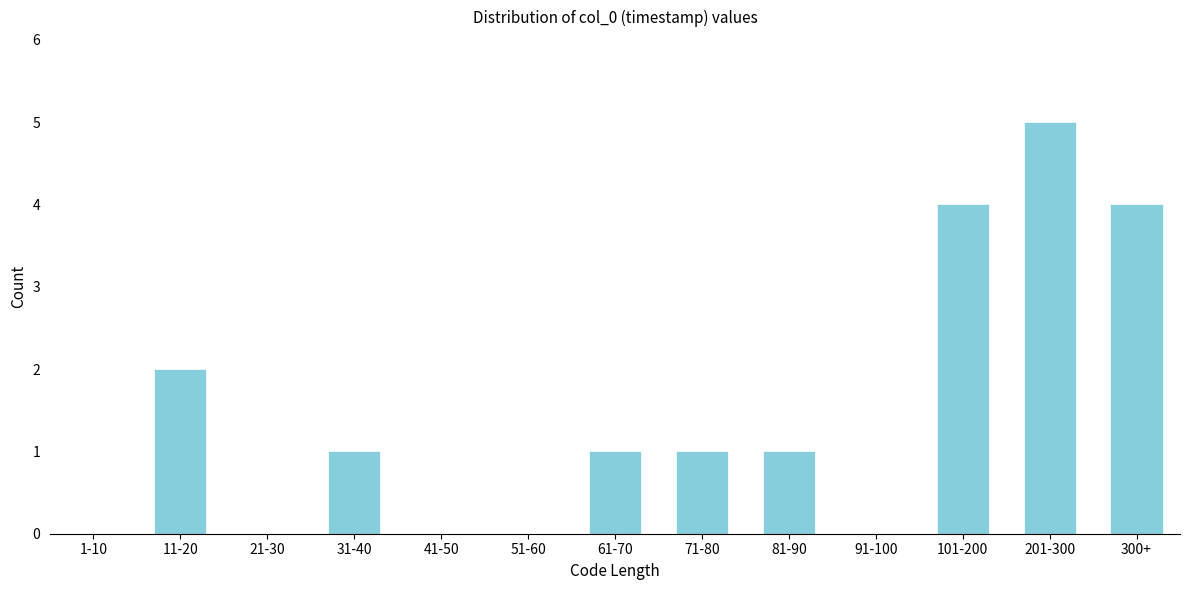

Reading left to right, what are all the values shown in this chart?

1-10=0	11-20=2	21-30=0	31-40=1	41-50=0	51-60=0	61-70=1	71-80=1	81-90=1	91-100=0	101-200=4	201-300=5	300+=4